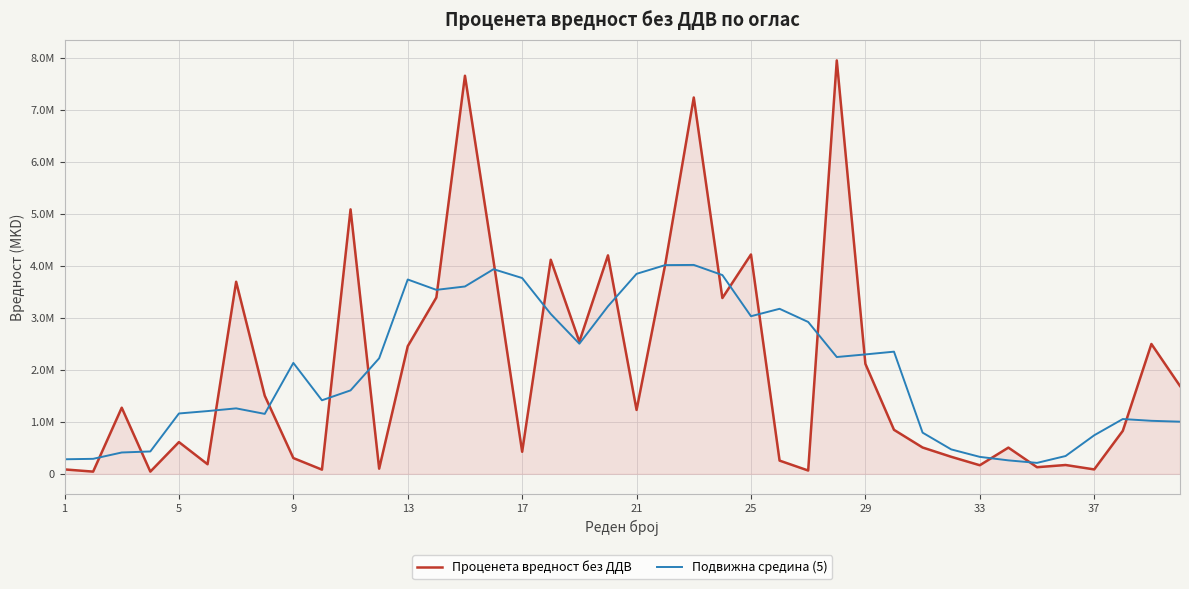

Reading right to left, extract all data points from this chart.

Проценета вредност без ДДВ: 1688962.0	2496480.0	826271.2	84745.8	169491.5	127118.6	504000.0	165000.0	327500.0	506000.0	846100.0	2114700.0	7949152.6	63555.0	254237.3	4217498.1	3380050.0	7235944.4	4020359.7	1228320.0	4200034.0	2540717.0	4115885.0	423728.8	4088382.3	7654019.4	3389830.5	2454003.9	99012.0	5084745.8	80400.0	303013.5	1501815.5	3693012.0	184211.0	610169.5	42372.9	1271186.4	42372.9	84745.8
Подвижна средина (5): 1002342.6	1019291.8	1053190.1	740821.4	342325.4	210071.2	258622.0	325923.7	469720.0	791860.0	2348690.5	2295901.5	2245549.0	2919828.6	3172898.6	3030257.0	3821617.9	4016434.4	4012941.6	3845075.0	3221063.1	2501737.0	3073749.4	3764546.5	3934369.2	3601993.0	3537049.6	3736322.3	2221598.4	1604235.1	1413797.4	2132597.4	1152490.4	1258444.3	1206316.2	1160190.4	430062.5	410169.5	288135.6	279661.0